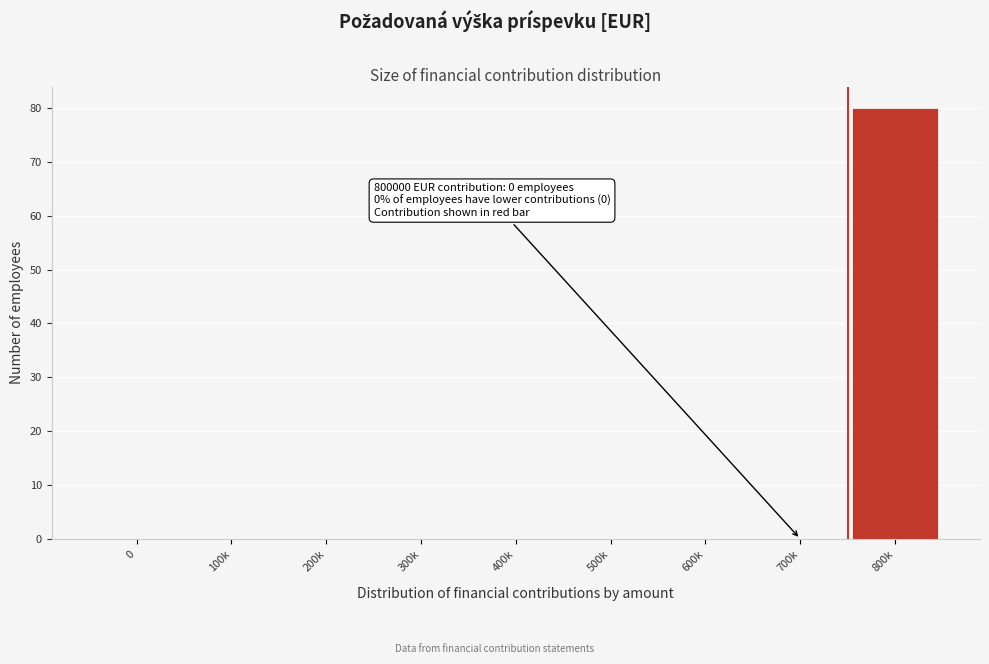

Reading left to right, what are all the values shown in this chart?

0=0	100k=0	200k=0	300k=0	400k=0	500k=0	600k=0	700k=0	800k=80